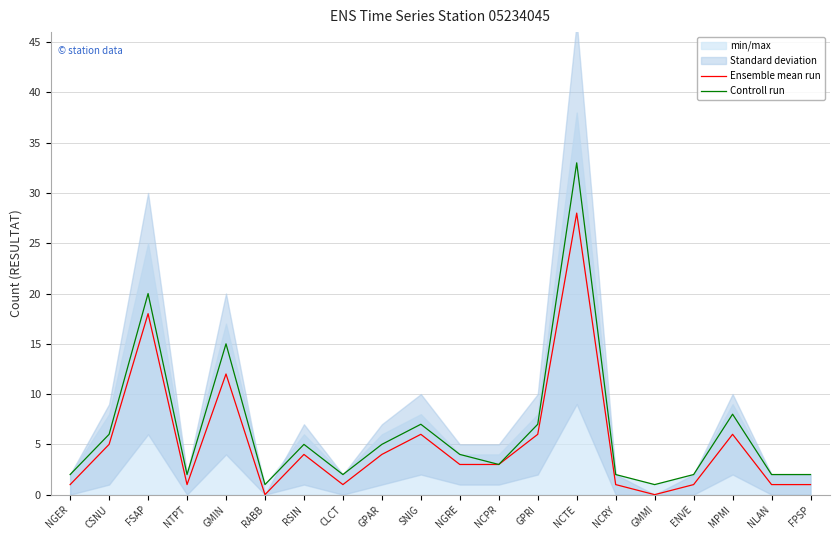

True or false: Ensemble mean run and Controll run cross at least once.

False